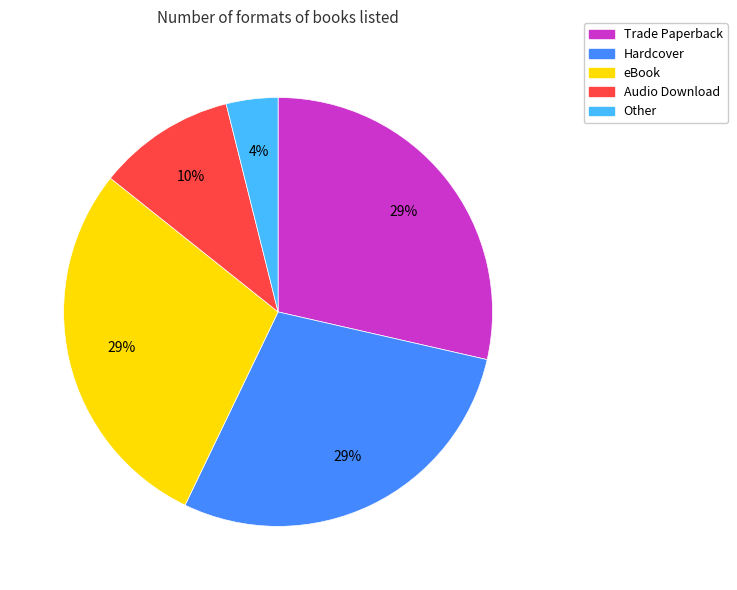

Is there any slice that represents more than half of the pie?

No